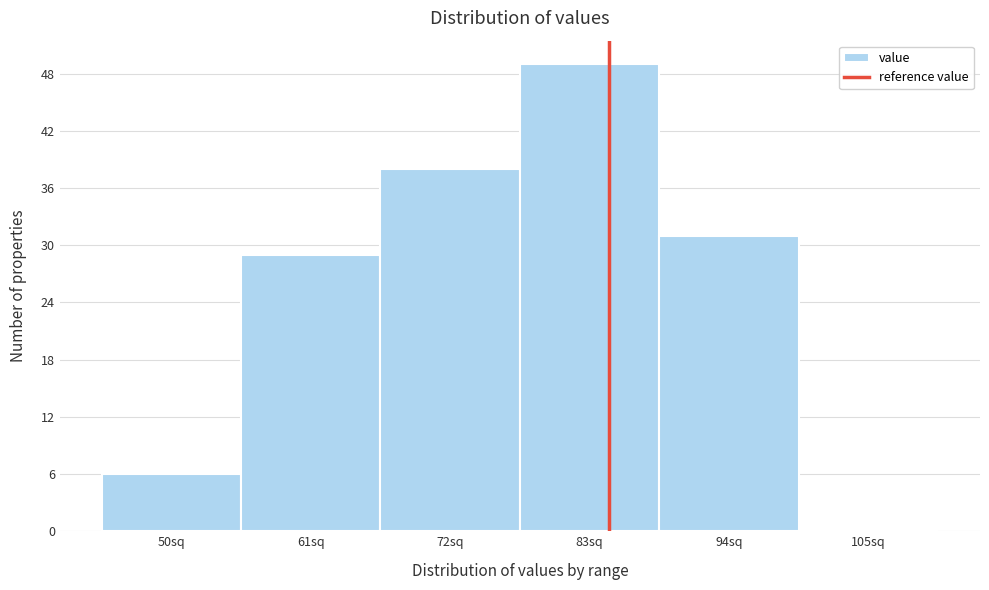

Reading left to right, transcribe all the data shown in this chart.

50sq=6	61sq=29	72sq=38	83sq=49	94sq=31	105sq=0